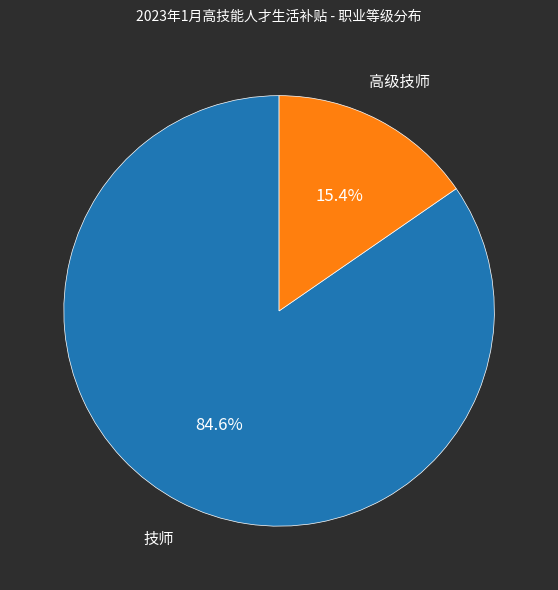

Does any single category account for the majority?

Yes